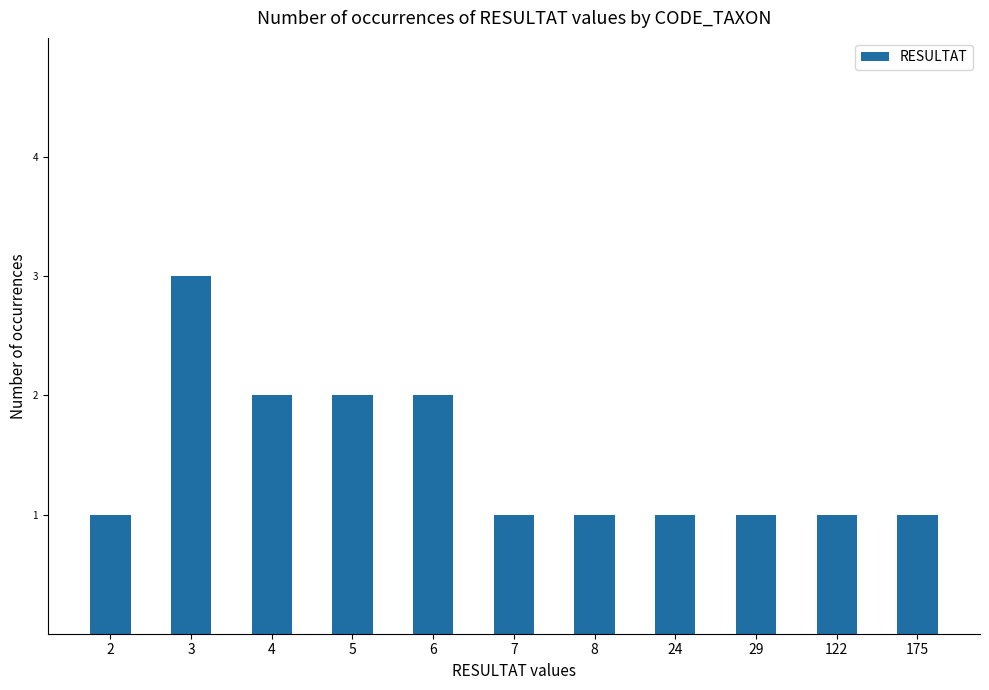

What is the maximum value shown in the chart?

3